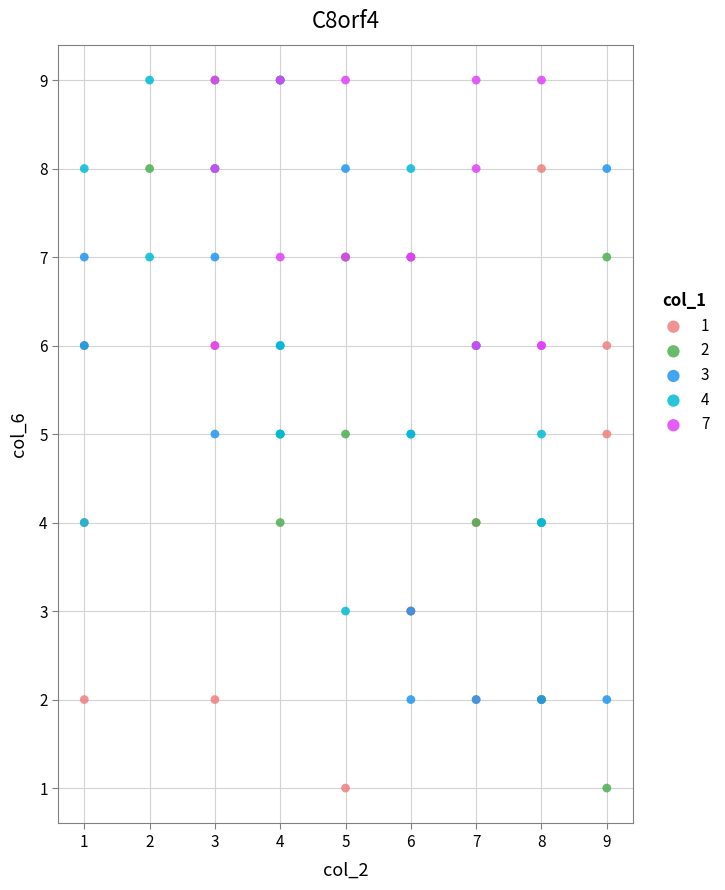

What are all the series names shown in the legend?

1, 2, 3, 4, 7